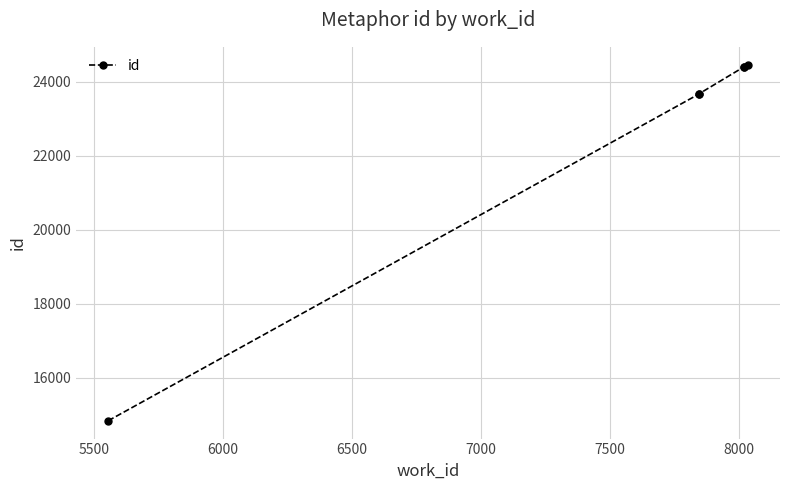

What is the value of the 6th point from the left?

24464